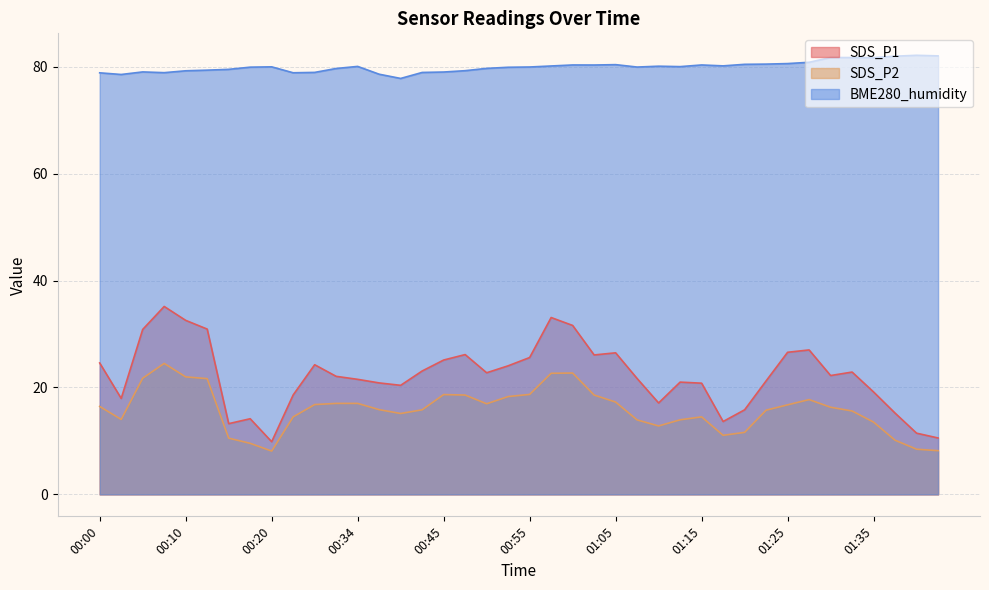

Which category has the lowest value in the BME280_humidity series?

00:40